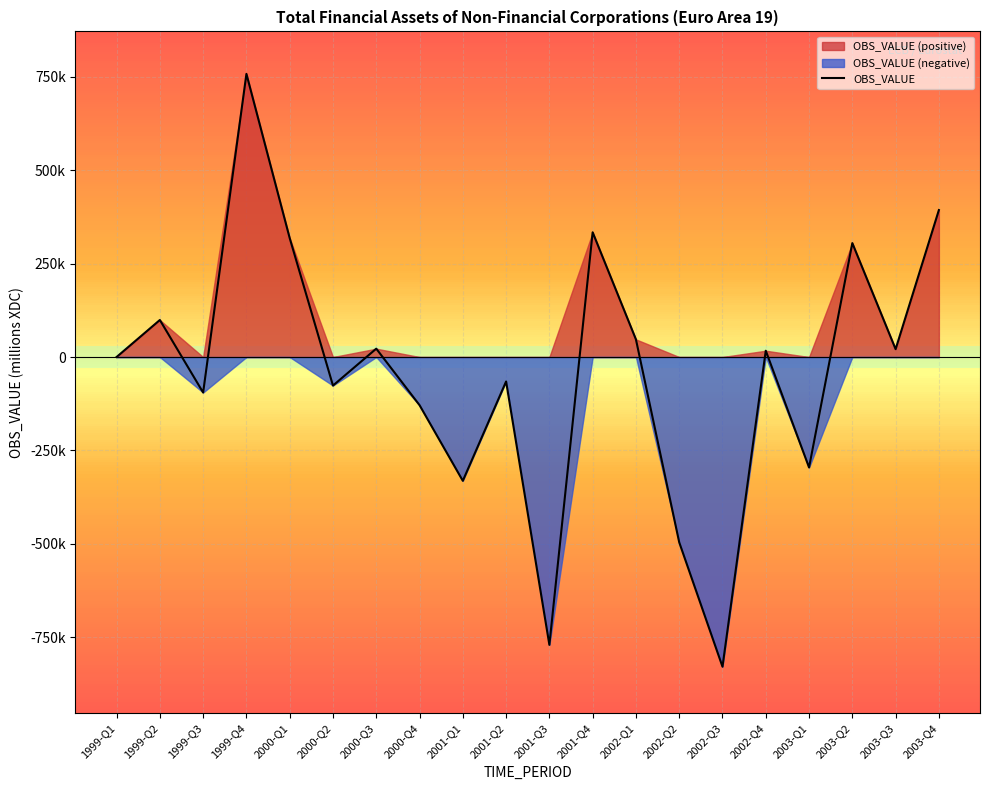

Rank the categories by value from lowest to highest.

2002-Q3, 2001-Q3, 2002-Q2, 2001-Q1, 2003-Q1, 2000-Q4, 1999-Q3, 2000-Q2, 2001-Q2, 1999-Q1, 2002-Q4, 2003-Q3, 2000-Q3, 2002-Q1, 1999-Q2, 2003-Q2, 2000-Q1, 2001-Q4, 2003-Q4, 1999-Q4